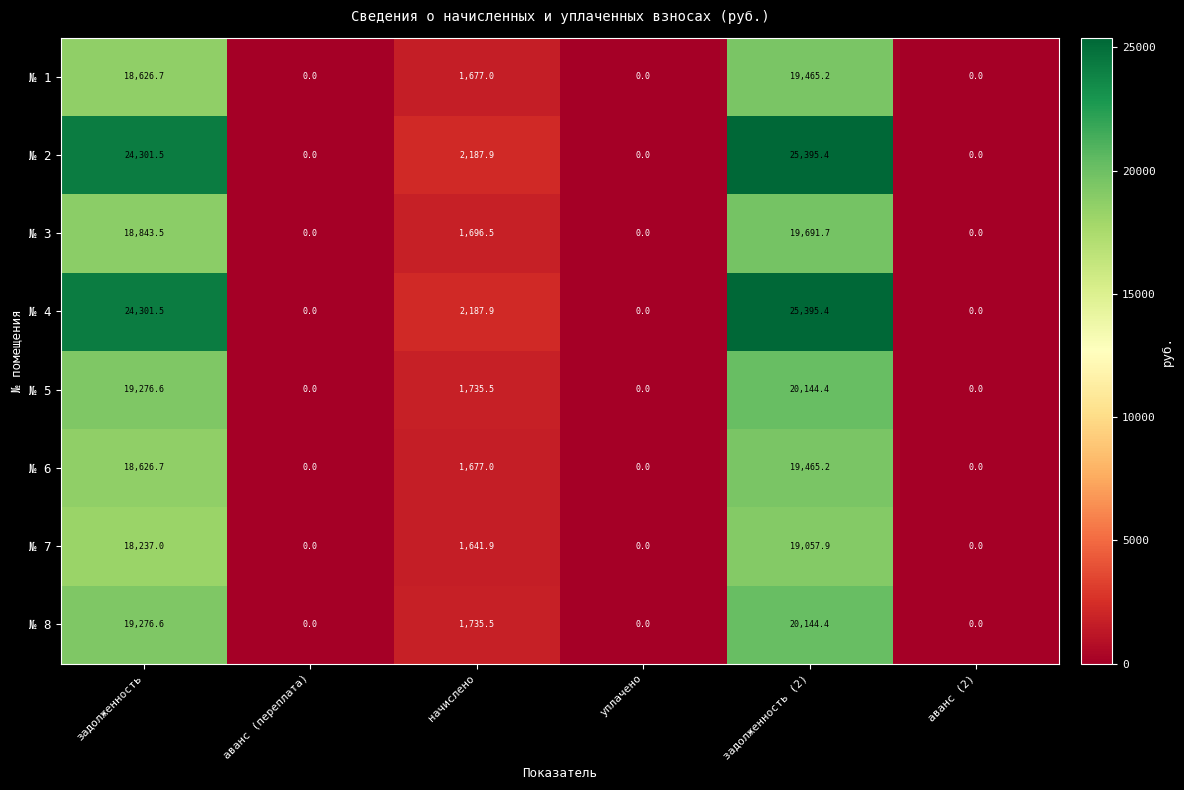

How many categories are shown in the chart?

6